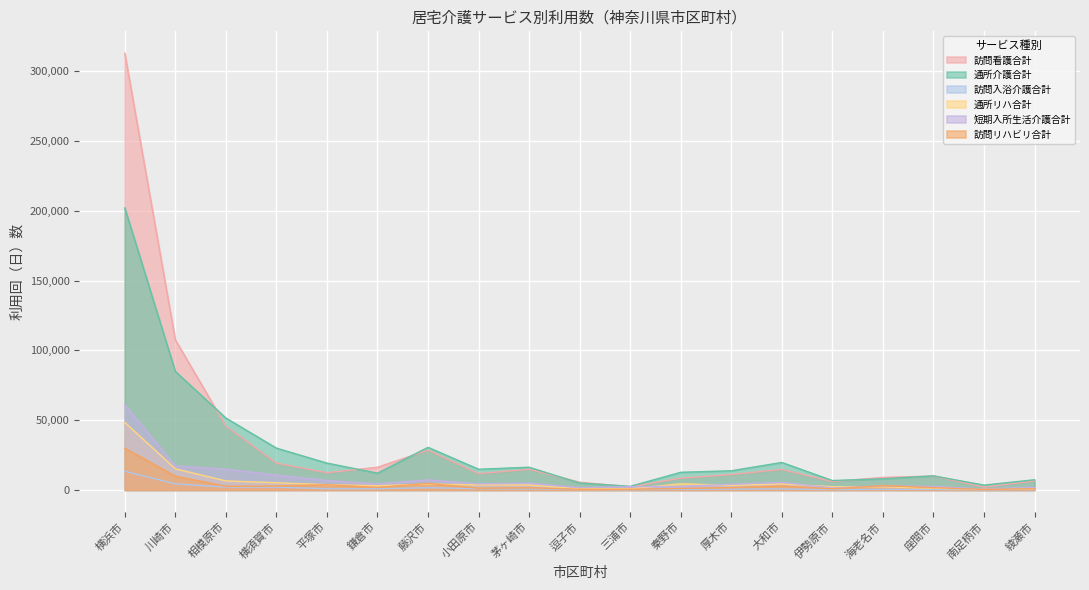

Is it true that 訪問入浴介護合計 equals 3435 at 相模原市?

False